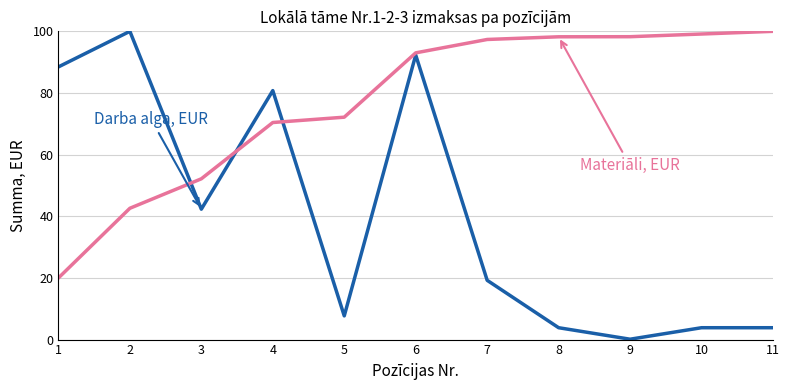

What is the maximum value shown in the chart?

100.0